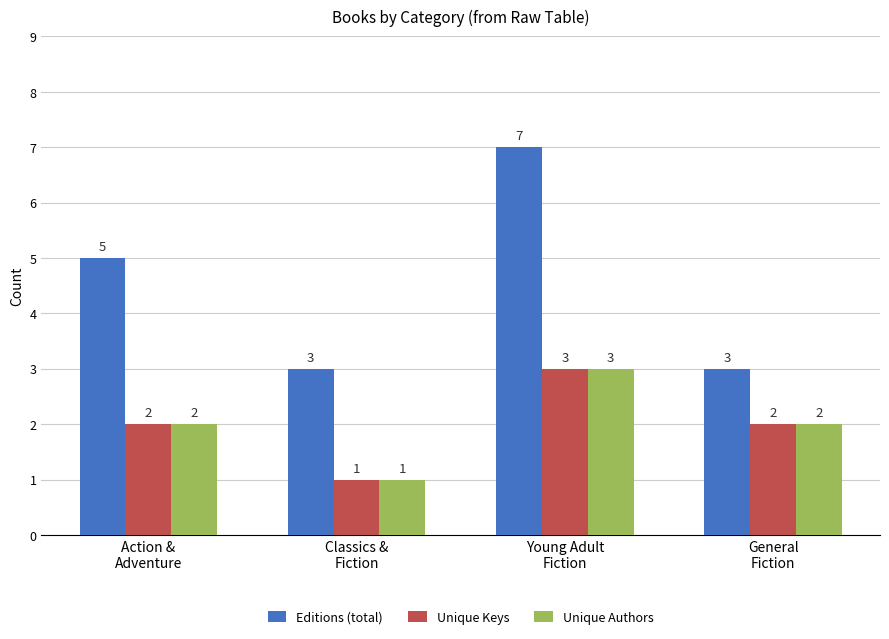

What is the total value across all series at General
Fiction?

7